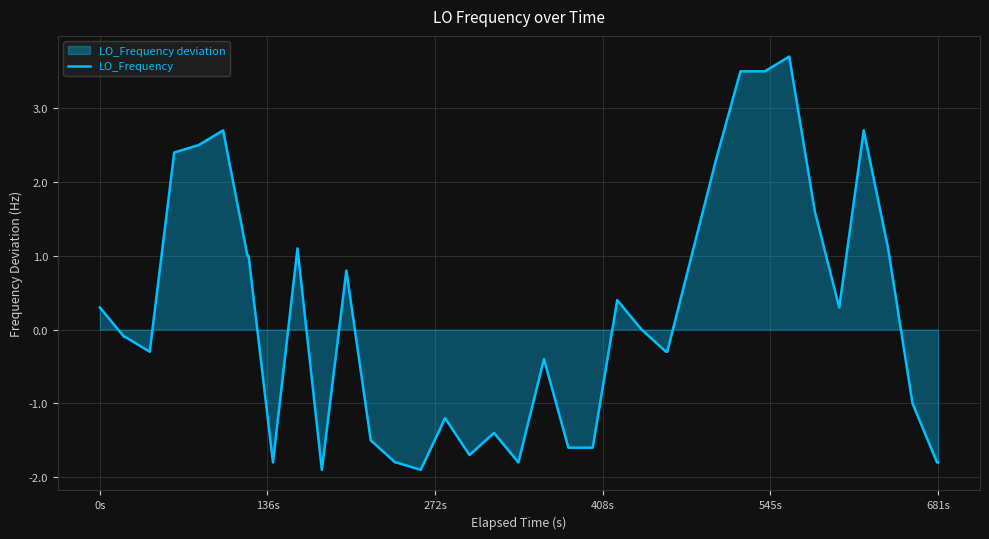

What is the smallest value displayed?

-1.9